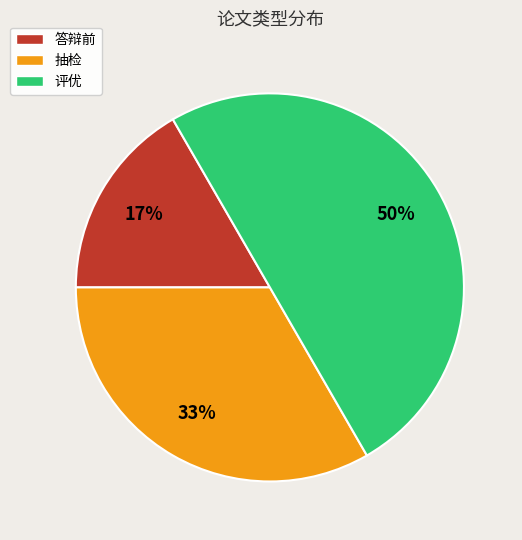

To the nearest percent, what portion does 答辩前 represent?

17%